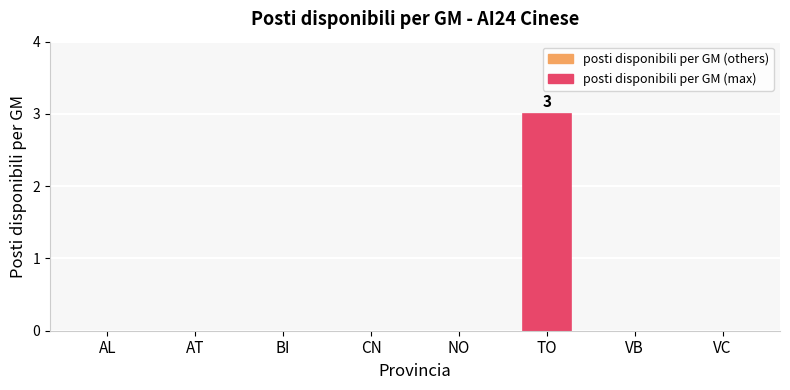

What is the change in value from AT to TO?

+3